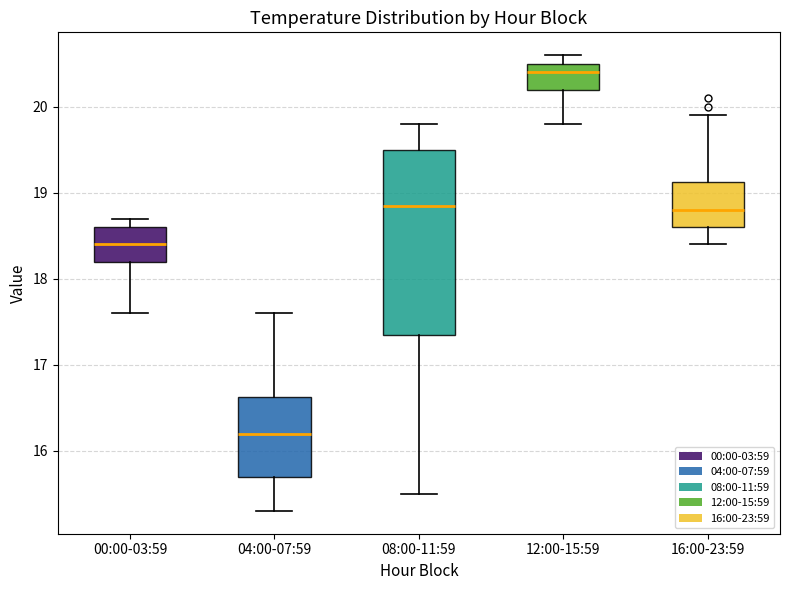

Where is the lower edge of the box for 04:00-07:59 on the y-axis? The values are not printed on the chart, so give them approximately, as read against the axis.

15.7